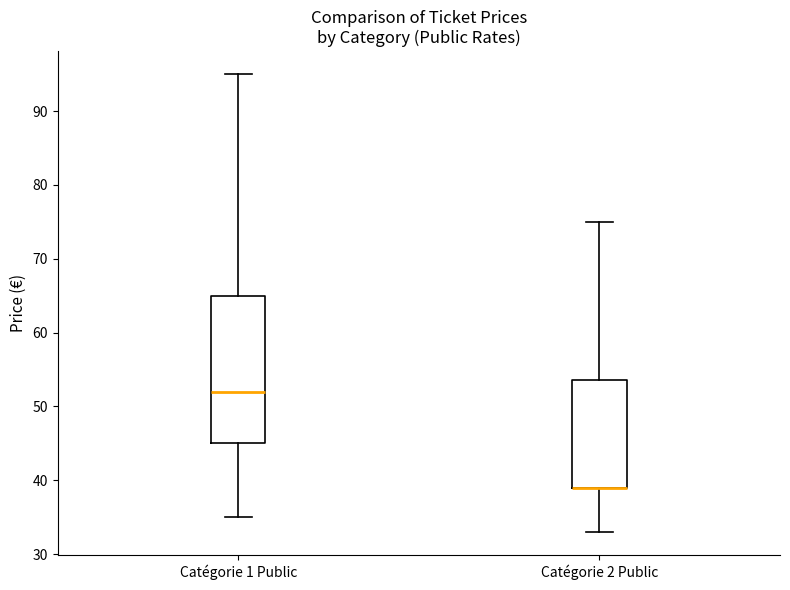

Reading left to right, read every box against the y-axis: the position of its median line, the range the box covers, and the ends of its whiskers. The values are not printed on the chart, so give them approximately, as read against the axis.

Catégorie 1 Public: median 52, box 45 to 65, whiskers 35 to 95
Catégorie 2 Public: median 39 (drawn on the box's lower edge), box 39 to 54, whiskers 33 to 75